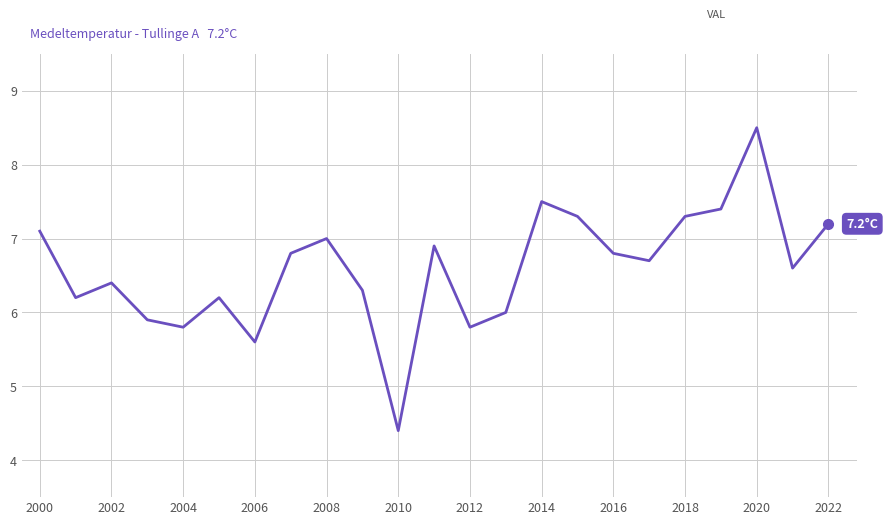

What is the difference between the maximum and minimum values?

4.1